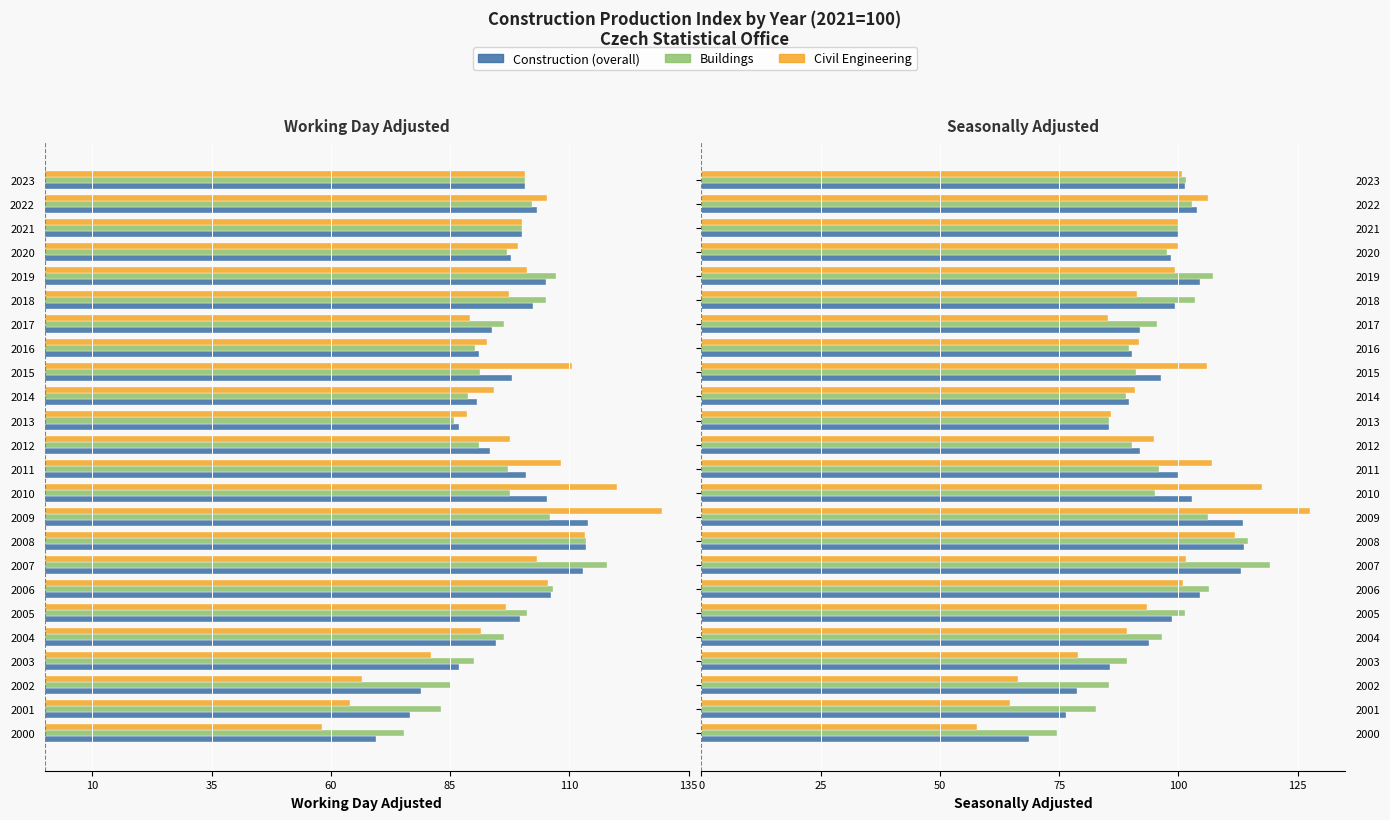

What is the sum of all Civil Eng SA values?

2269.2